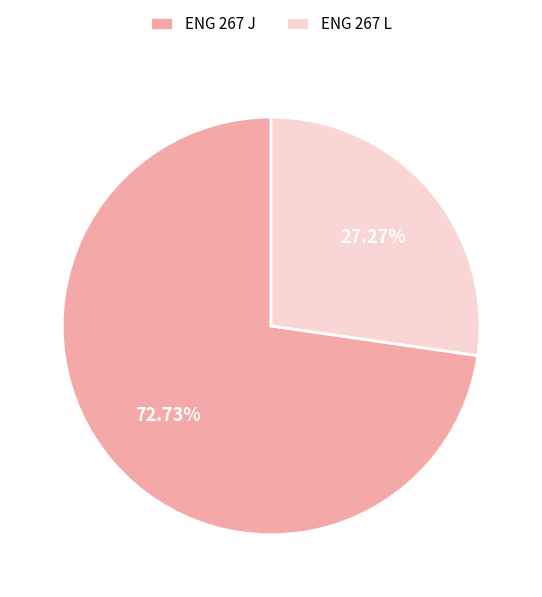

True or false: ENG 267 L accounts for 20% of the total.

False